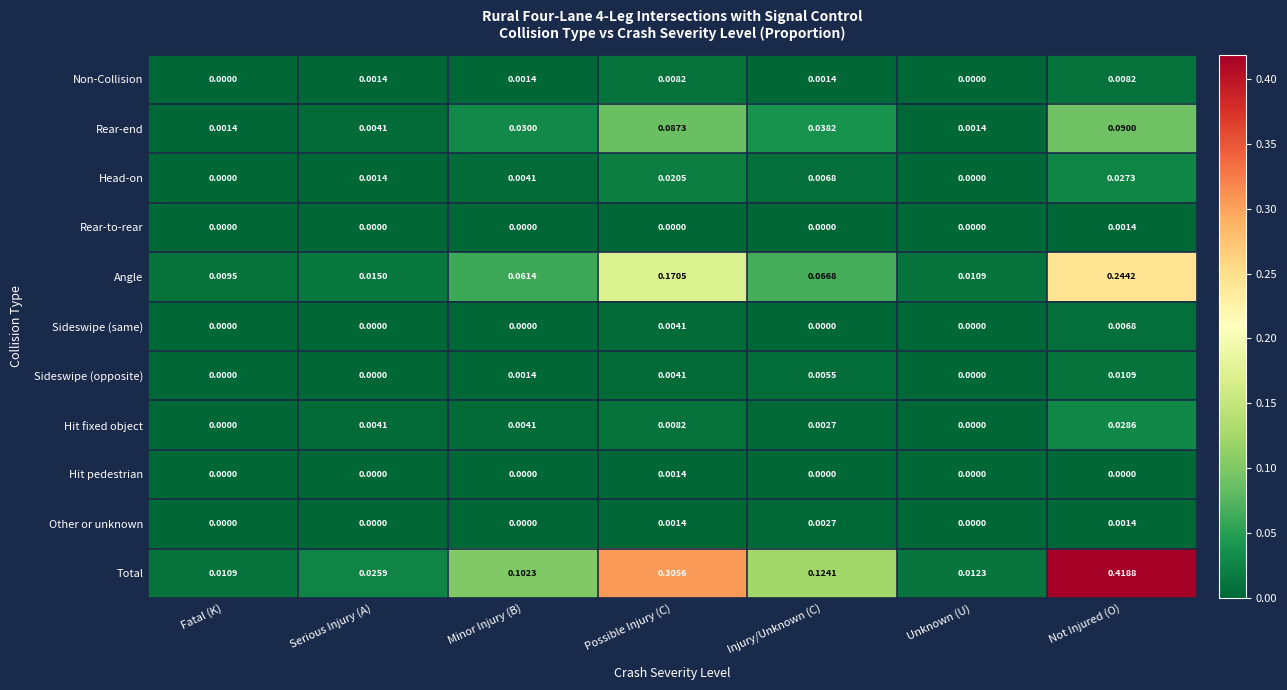

Which category has the highest value across all series?

Not Injured (O)